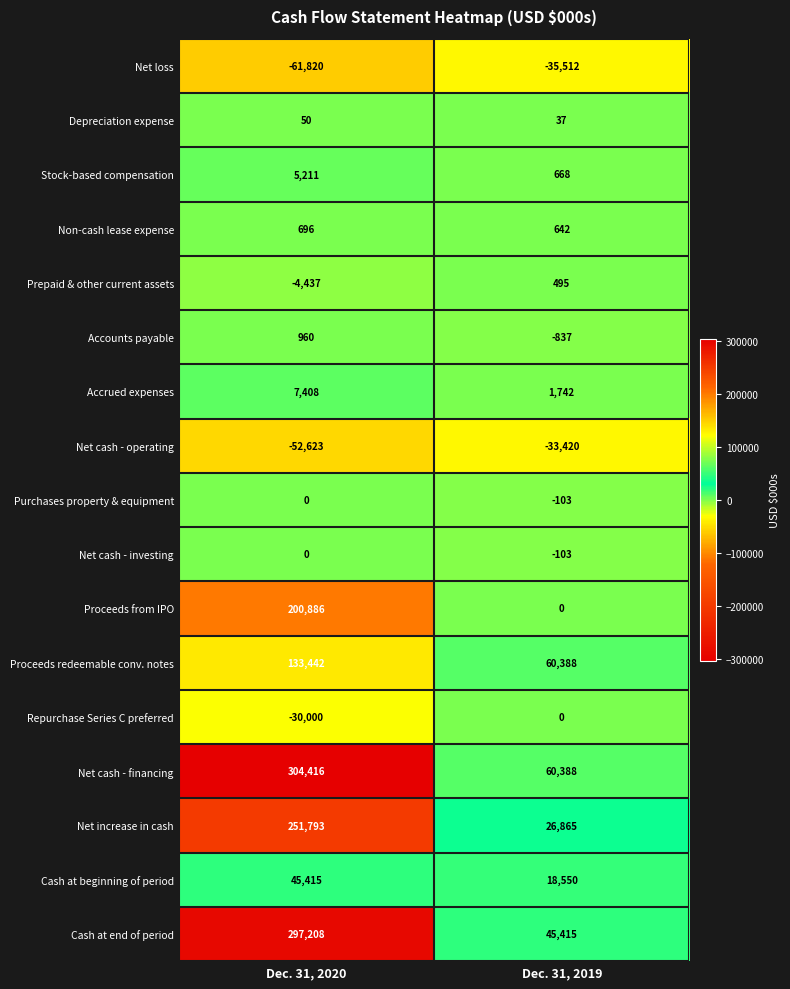

How many values in the Net loss series are below -35512?

1